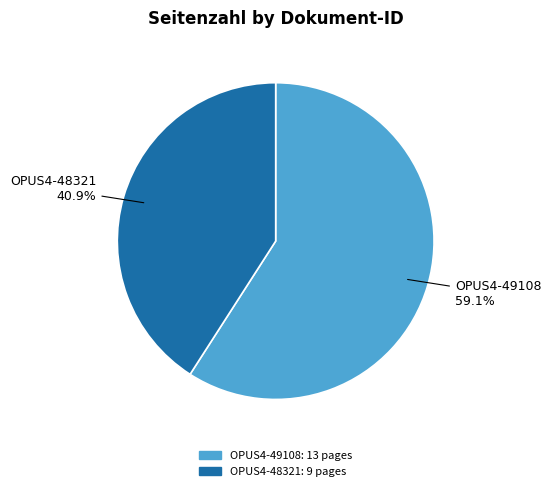

To the nearest percent, what portion does OPUS4-49108 represent?

59%